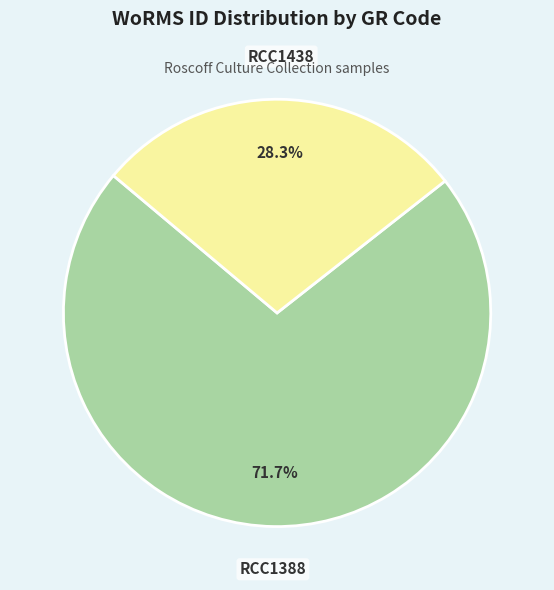

What is the largest slice in the pie chart?

RCC1388